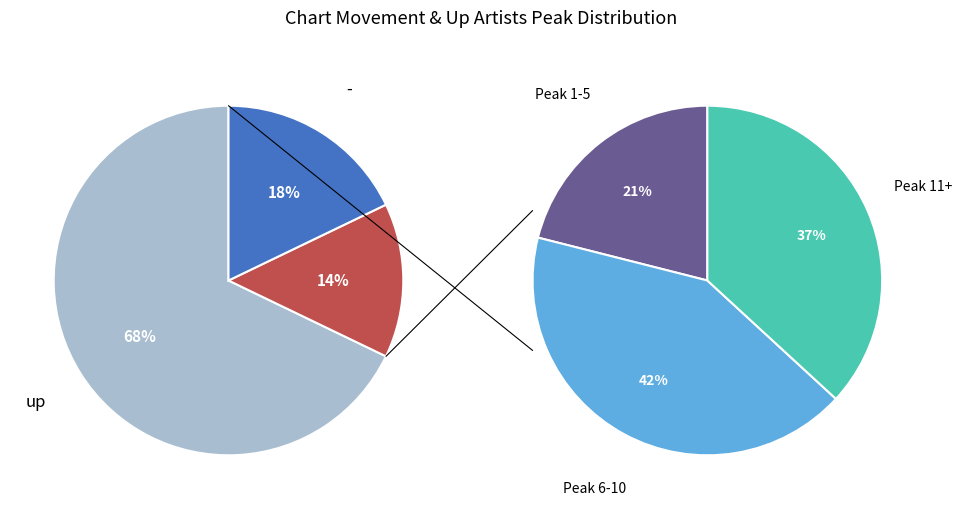

Rank the categories by value from lowest to highest.

down, -, up